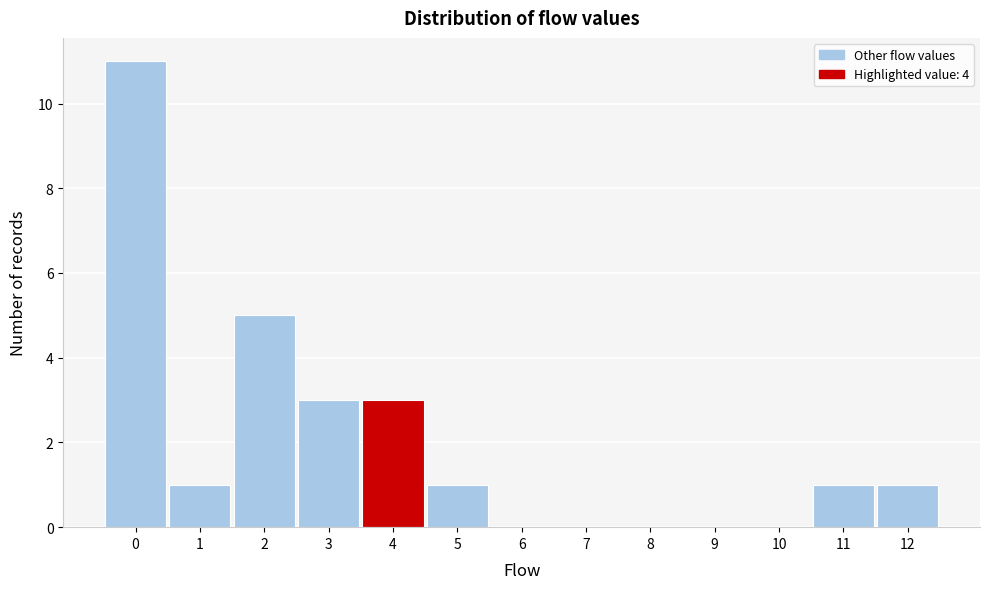

What is the height of the bar covering 0.5 to 1.5 on the x-axis? The values are not printed on the chart, so give them approximately, as read against the axis.

1